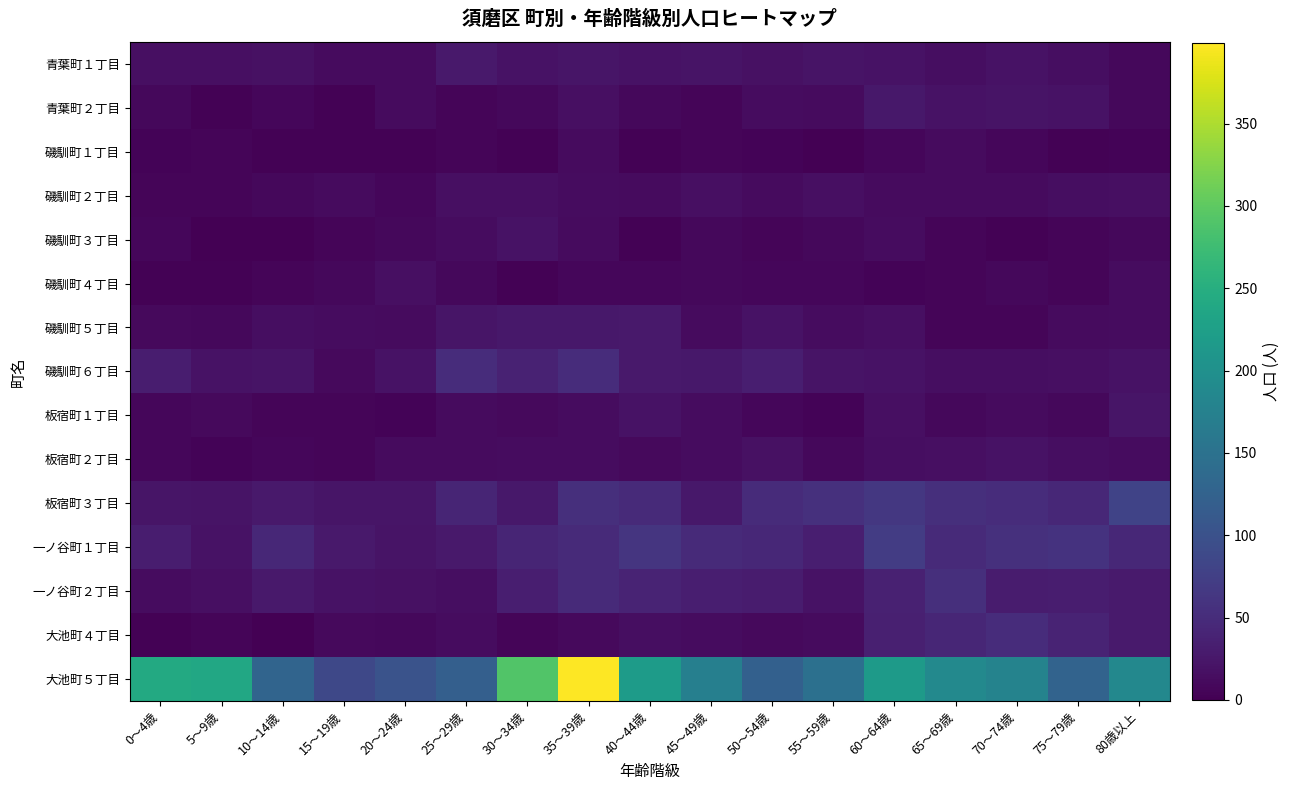

Reading left to right, list all the values displayed in this chart.

青葉町１丁目: 0～4歳=16	5～9歳=16	10～14歳=18	15～19歳=11	20～24歳=11	25～29歳=28	30～34歳=19	35～39歳=22	40～44歳=19	45～49歳=21	50～54歳=18	55～59歳=21	60～64歳=20	65～69歳=15	70～74歳=20	75～79歳=15	80歳以上=8
青葉町２丁目: 0～4歳=8	5～9歳=3	10～14歳=7	15～19歳=2	20～24歳=11	25～29歳=5	30～34歳=8	35～39歳=17	40～44歳=9	45～49歳=6	50～54歳=14	55～59歳=11	60～64歳=26	65～69歳=20	70～74歳=21	75～79歳=19	80歳以上=9
磯馴町１丁目: 0～4歳=4	5～9歳=5	10～14歳=2	15～19歳=2	20～24歳=3	25～29歳=6	30～34歳=3	35～39歳=11	40～44歳=3	45～49歳=6	50～54歳=4	55～59歳=0	60～64歳=7	65～69歳=12	70～74歳=7	75～79歳=2	80歳以上=4
磯馴町２丁目: 0～4歳=6	5～9歳=5	10～14歳=8	15～19歳=12	20～24歳=7	25～29歳=16	30～34歳=17	35～39歳=14	40～44歳=11	45～49歳=17	50～54歳=11	55～59歳=17	60～64歳=12	65～69歳=11	70～74歳=12	75～79歳=15	80歳以上=16
磯馴町３丁目: 0～4歳=7	5～9歳=0	10～14歳=1	15～19歳=6	20～24歳=8	25～29歳=13	30～34歳=19	35～39歳=12	40～44歳=2	45～49歳=9	50～54歳=6	55～59歳=8	60～64歳=13	65～69歳=6	70～74歳=3	75～79歳=5	80歳以上=9
磯馴町４丁目: 0～4歳=2	5～9歳=3	10～14歳=5	15～19歳=8	20～24歳=16	25～29歳=8	30～34歳=3	35～39歳=7	40～44歳=7	45～49歳=8	50～54歳=7	55～59歳=7	60～64歳=4	65～69歳=6	70～74歳=9	75～79歳=5	80歳以上=13
磯馴町５丁目: 0～4歳=10	5～9歳=9	10～14歳=15	15～19歳=14	20～24歳=11	25～29歳=22	30～34歳=26	35～39歳=25	40～44歳=28	45～49歳=12	50～54歳=19	55～59歳=14	60～64歳=17	65～69歳=5	70～74歳=5	75～79歳=11	80歳以上=13
磯馴町６丁目: 0～4歳=32	5～9歳=20	10～14歳=21	15～19歳=10	20～24歳=19	25～29歳=51	30～34歳=38	35～39歳=50	40～44歳=27	45～49歳=25	50～54歳=34	55～59歳=21	60～64歳=19	65～69歳=15	70～74歳=15	75～79歳=17	80歳以上=20
板宿町１丁目: 0～4歳=7	5～9歳=10	10～14歳=6	15～19歳=5	20～24歳=4	25～29歳=11	30～34歳=10	35～39歳=13	40～44歳=19	45～49歳=13	50～54歳=7	55～59歳=4	60～64歳=17	65～69歳=9	70～74歳=12	75～79歳=9	80歳以上=22
板宿町２丁目: 0～4歳=7	5～9歳=4	10～14歳=7	15～19歳=5	20～24歳=12	25～29歳=12	30～34歳=14	35～39歳=14	40～44歳=10	45～49歳=14	50～54歳=18	55～59歳=9	60～64歳=15	65～69歳=16	70～74歳=19	75～79歳=15	80歳以上=14
板宿町３丁目: 0～4歳=22	5～9歳=21	10～14歳=28	15～19歳=23	20～24歳=22	25～29歳=42	30～34歳=25	35～39歳=54	40～44歳=48	45～49歳=25	50～54歳=49	55～59歳=55	60～64歳=64	65～69歳=53	70～74歳=51	75～79歳=45	80歳以上=81
一ノ谷町１丁目: 0～4歳=32	5～9歳=19	10～14歳=45	15～19歳=28	20～24歳=21	25～29歳=27	30～34歳=41	35～39歳=47	40～44歳=61	45～49歳=47	50～54歳=45	55～59歳=33	60～64歳=71	65～69歳=48	70～74歳=56	75～79歳=58	80歳以上=45
一ノ谷町２丁目: 0～4歳=14	5～9歳=17	10～14歳=28	15～19歳=20	20～24歳=18	25～29歳=15	30～34歳=34	35～39歳=48	40～44歳=39	45～49歳=33	50～54歳=31	55～59歳=19	60～64歳=37	65～69歳=53	70～74歳=31	75～79歳=32	80歳以上=29
大池町４丁目: 0～4歳=3	5～9歳=5	10～14歳=1	15～19歳=10	20～24歳=8	25～29歳=14	30～34歳=5	35～39歳=10	40～44歳=15	45～49歳=14	50～54歳=10	55～59歳=12	60～64歳=35	65～69歳=43	70～74歳=51	75～79歳=40	80歳以上=29
大池町５丁目: 0～4歳=242	5～9歳=240	10～14歳=129	15～19歳=86	20～24歳=102	25～29歳=121	30～34歳=290	35～39歳=399	40～44歳=219	45～49歳=173	50～54歳=122	55～59歳=148	60～64歳=218	65～69歳=188	70～74歳=178	75～79歳=127	80歳以上=187